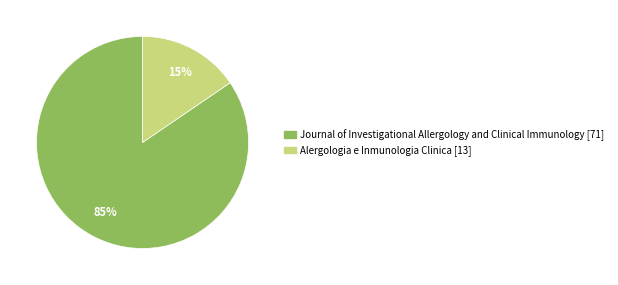

How many segments does this pie chart have?

2